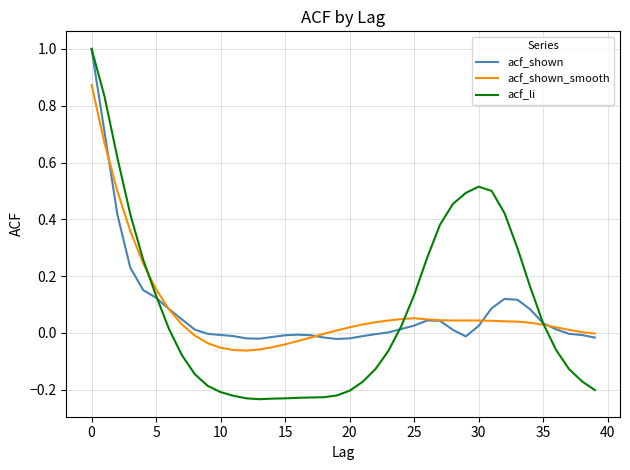

Which series has the largest range (max minus min)?

acf_li